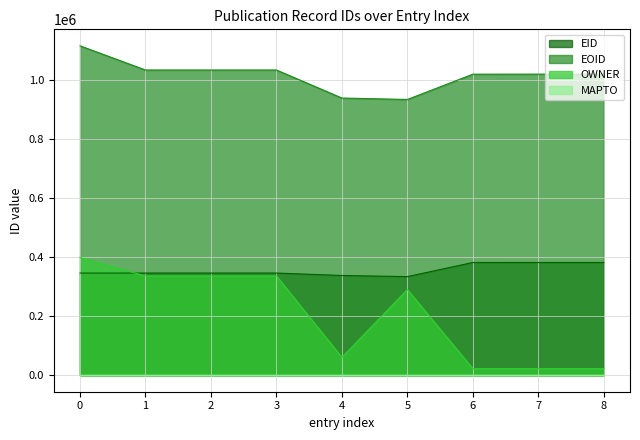

Which series has the largest total across all categories?

EOID